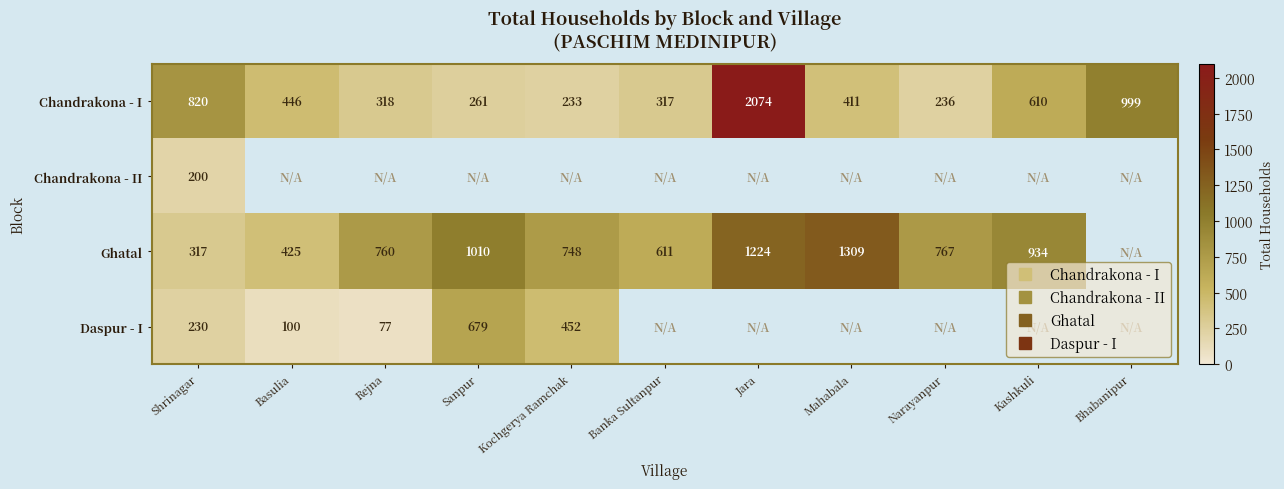

Is the value of Ghatal at Basulia greater than the value of Daspur - I at Shrinagar?

Yes